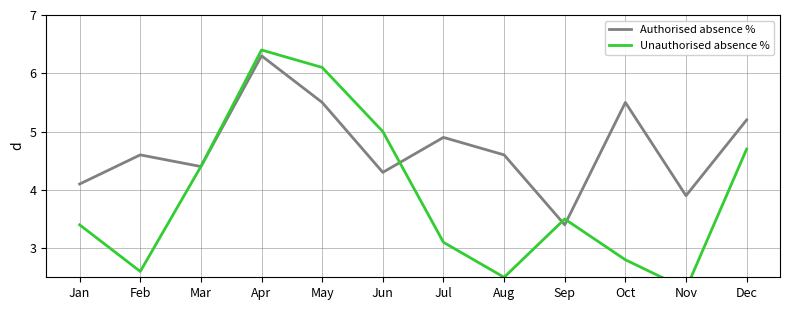

What is the difference between the highest and lowest values at Jun?

0.7